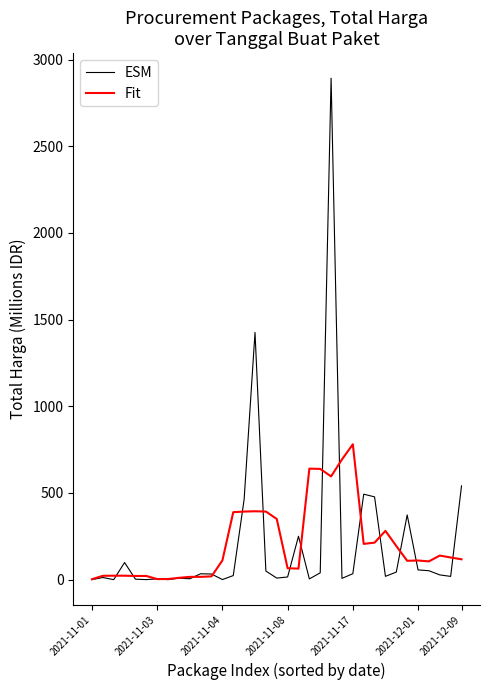

List the series in order of their peak value, highest first.

ESM, Fit